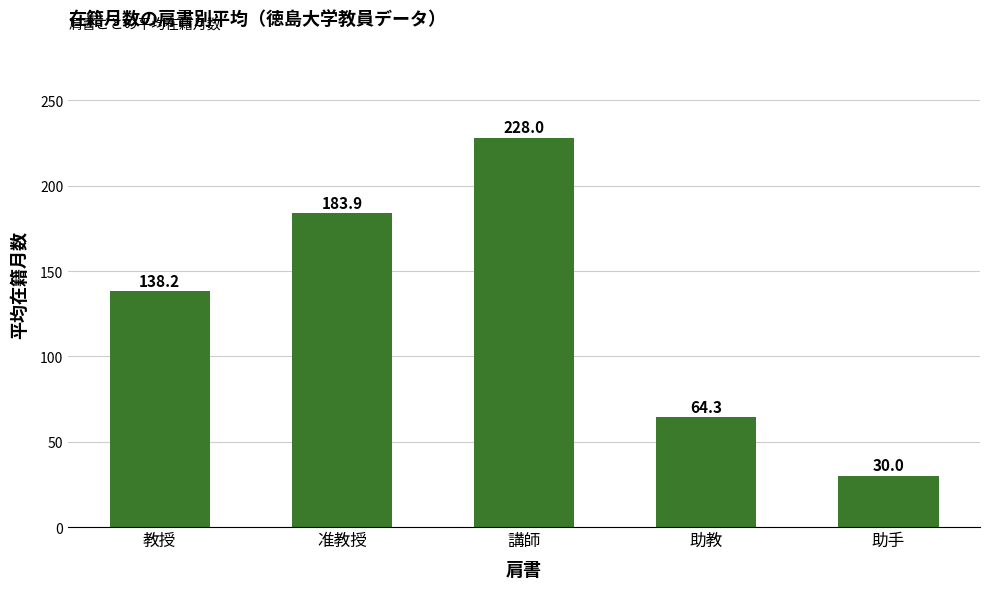

The chart shows a value of 64.3 at 助教. True or false?

True